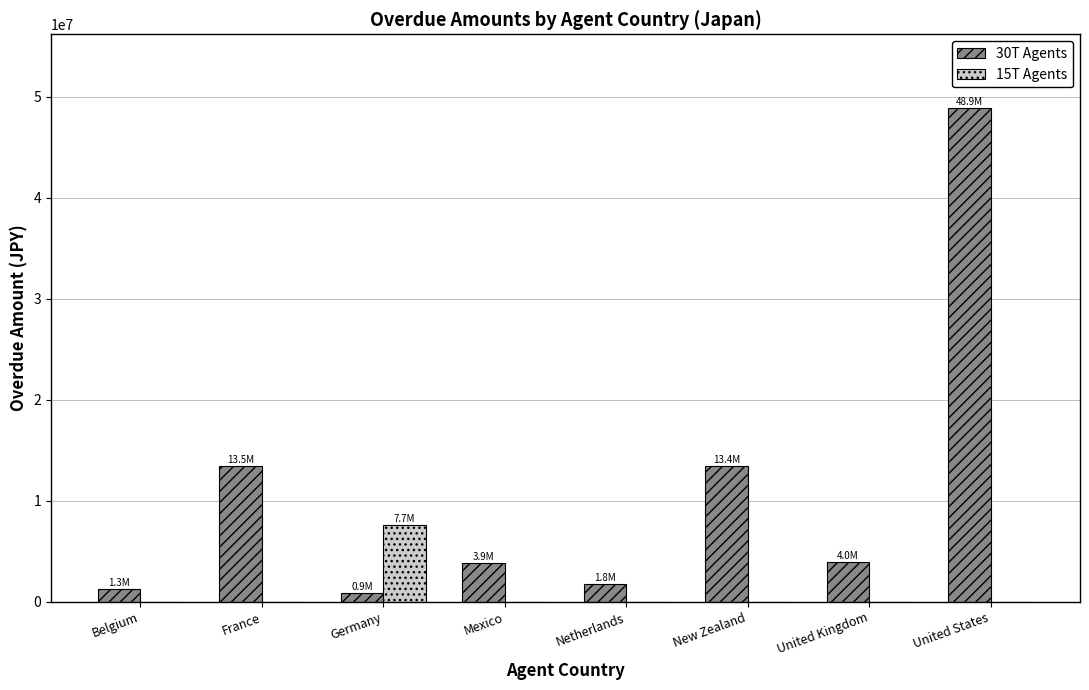

What is the total value across all series at United States?

48856620.0